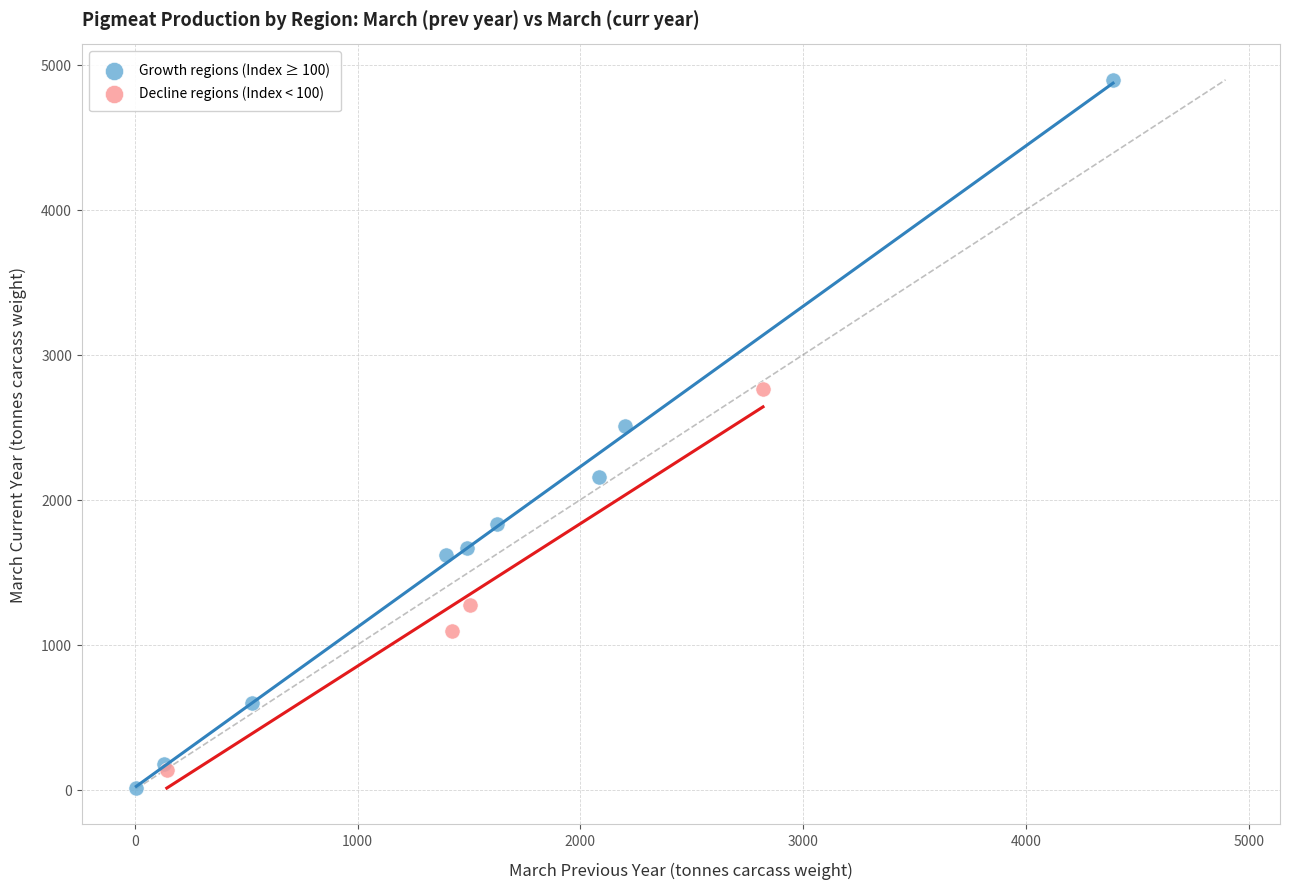

What are all the series names shown in the legend?

Growth regions (Index ≥ 100), Decline regions (Index < 100)